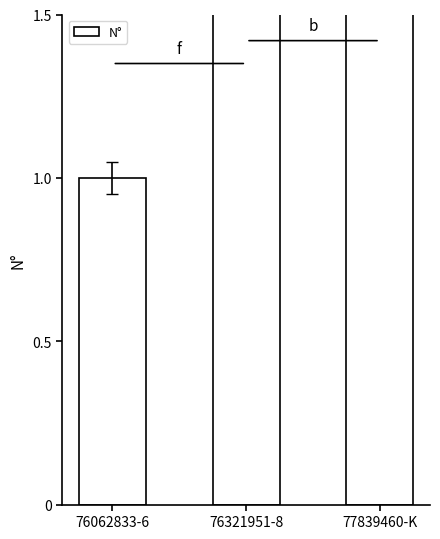

At which category does the chart reach its minimum across all series?

76062833-6